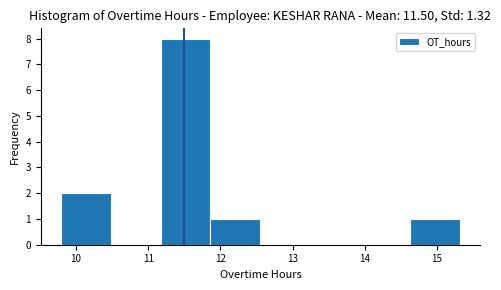

Reading left to right, transcribe this chart: for each bar, give the range it covers on the x-axis and its height. Neither the bar edges nor the heights are printed on the chart, so give them approximately, as read against the axes.

9.8 to 10.5: 2
10.5 to 11.2: 0
11.2 to 11.9: 8
11.9 to 12.6: 1
12.6 to 13.2: 0
13.2 to 13.9: 0
13.9 to 14.6: 0
14.6 to 15.3: 1